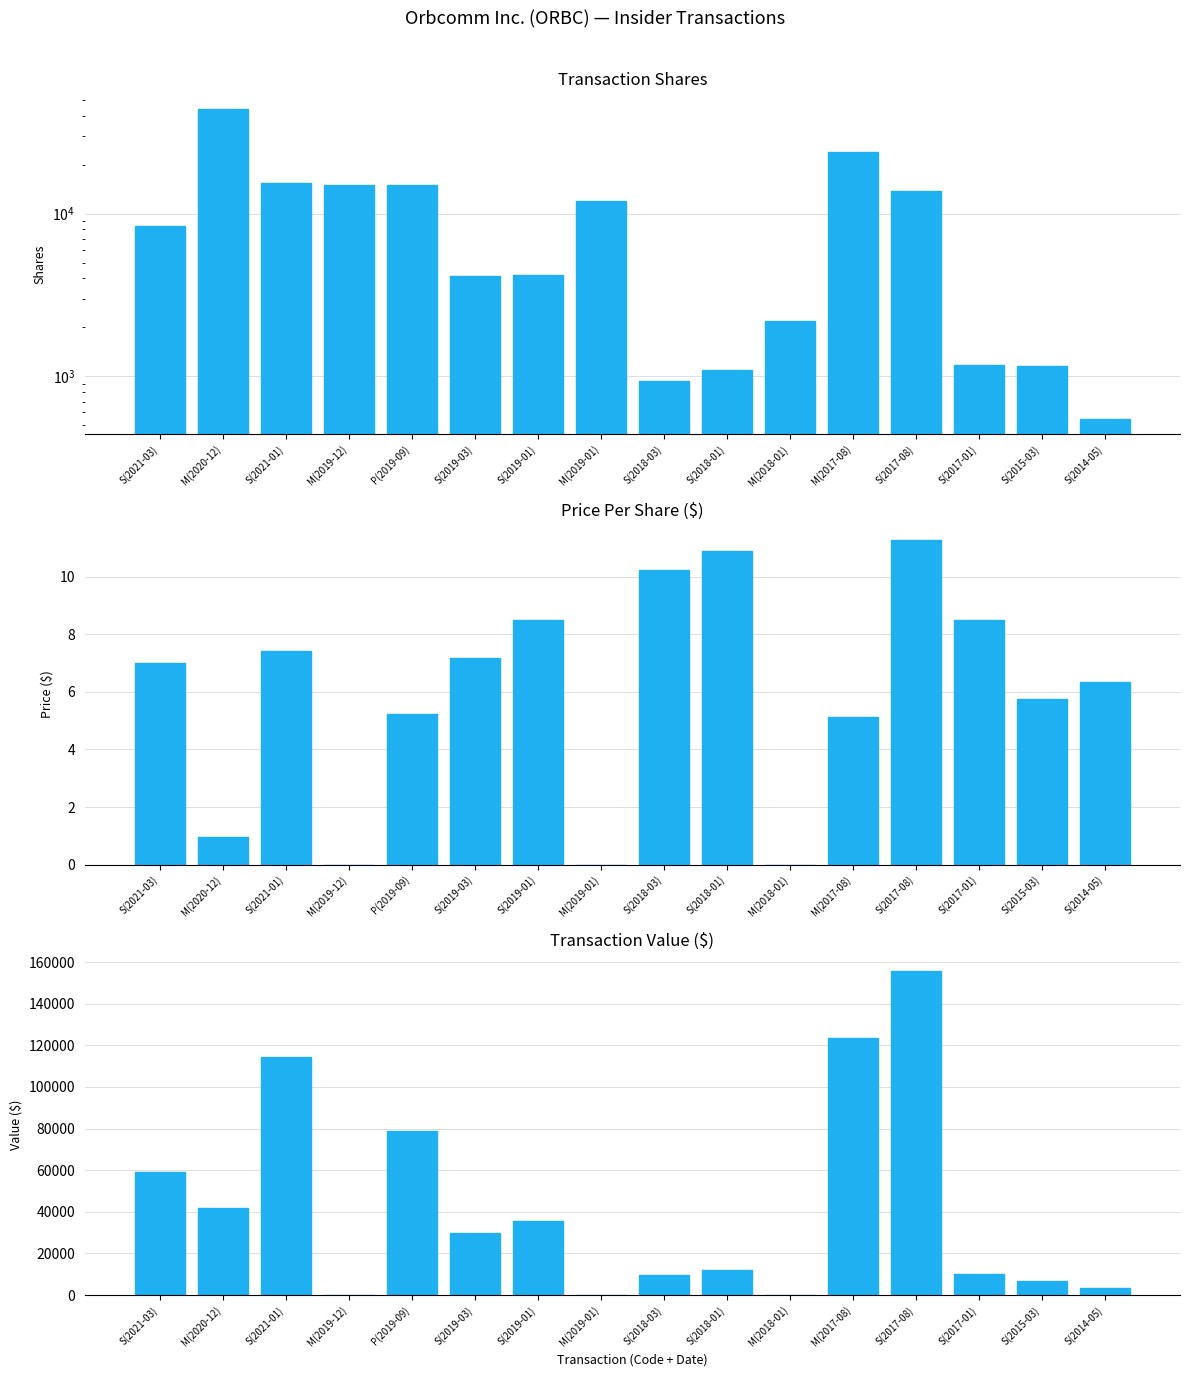

What is the sum of the transactionPricePerShare values at S(2014-05) and S(2019-01)?

14.9